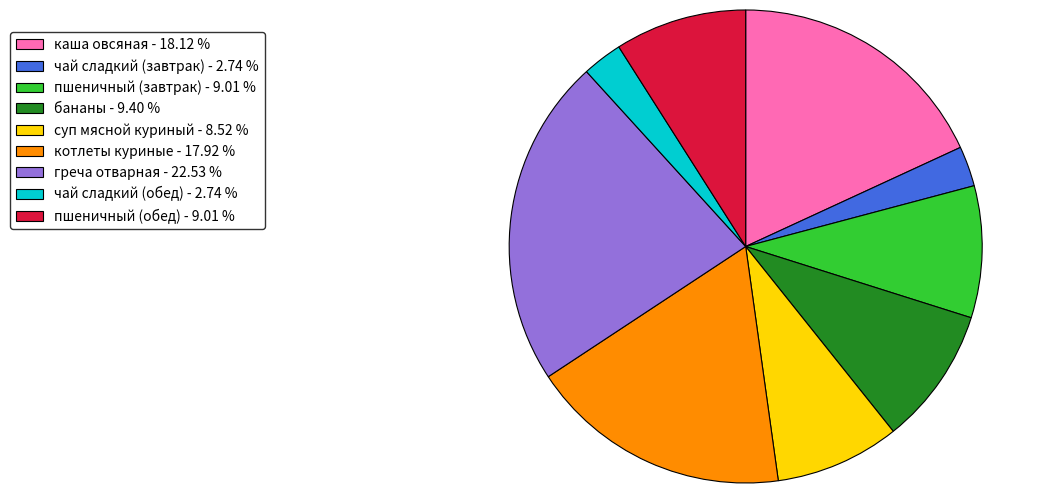

Count the number of slices in the pie.

9